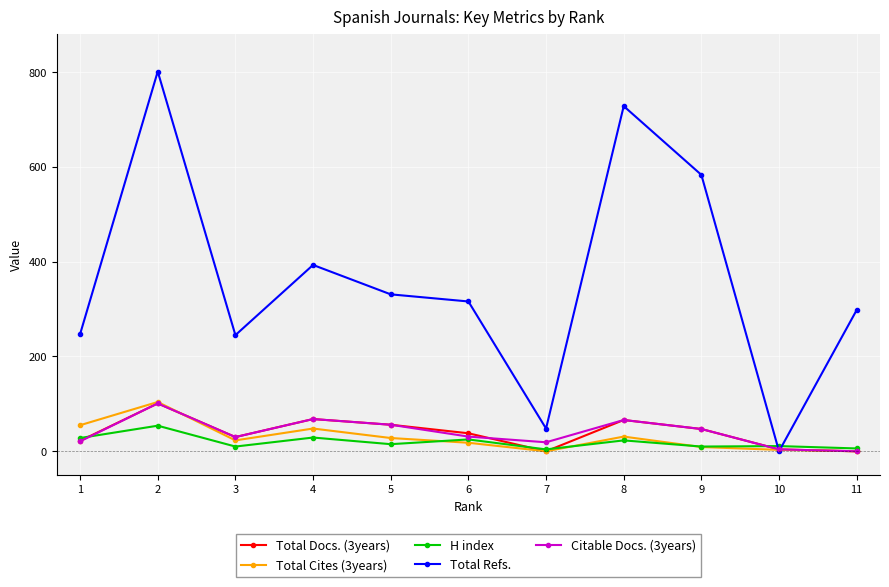

In Total Refs., how many points are higher than both neighbors (excluding endpoints)?

3